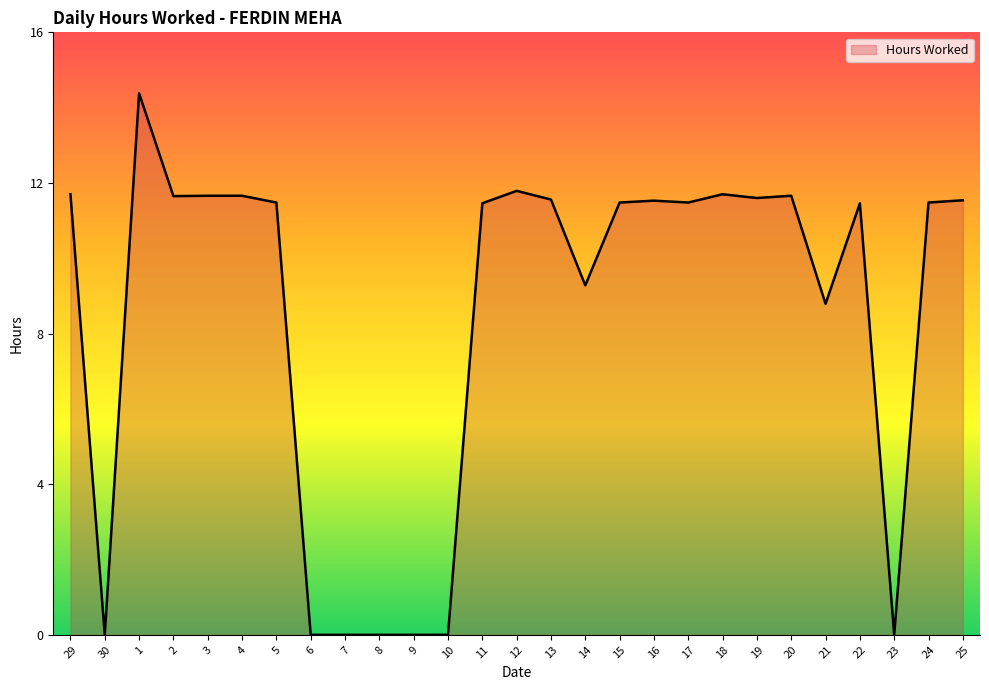

What is the maximum value shown in the chart?

14.4